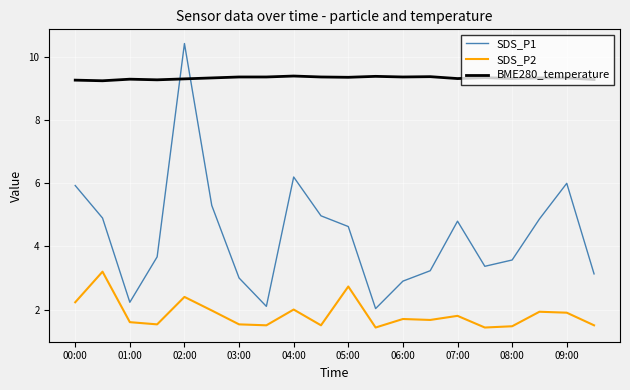

What is the sum of all SDS_P1 values?

87.3